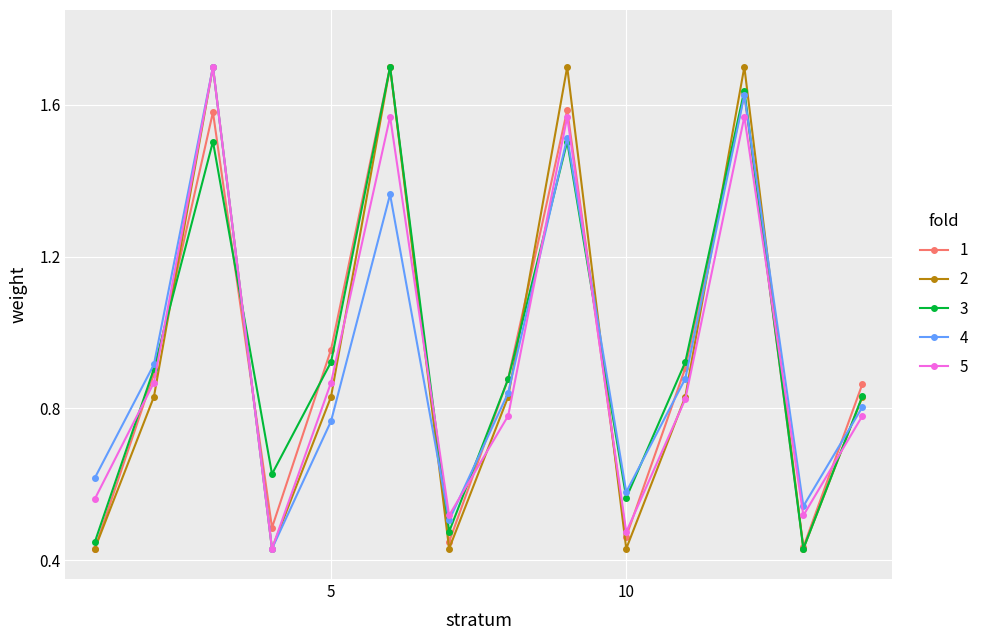

True or false: 3 has more than 2 points higher than both neighbors.

True